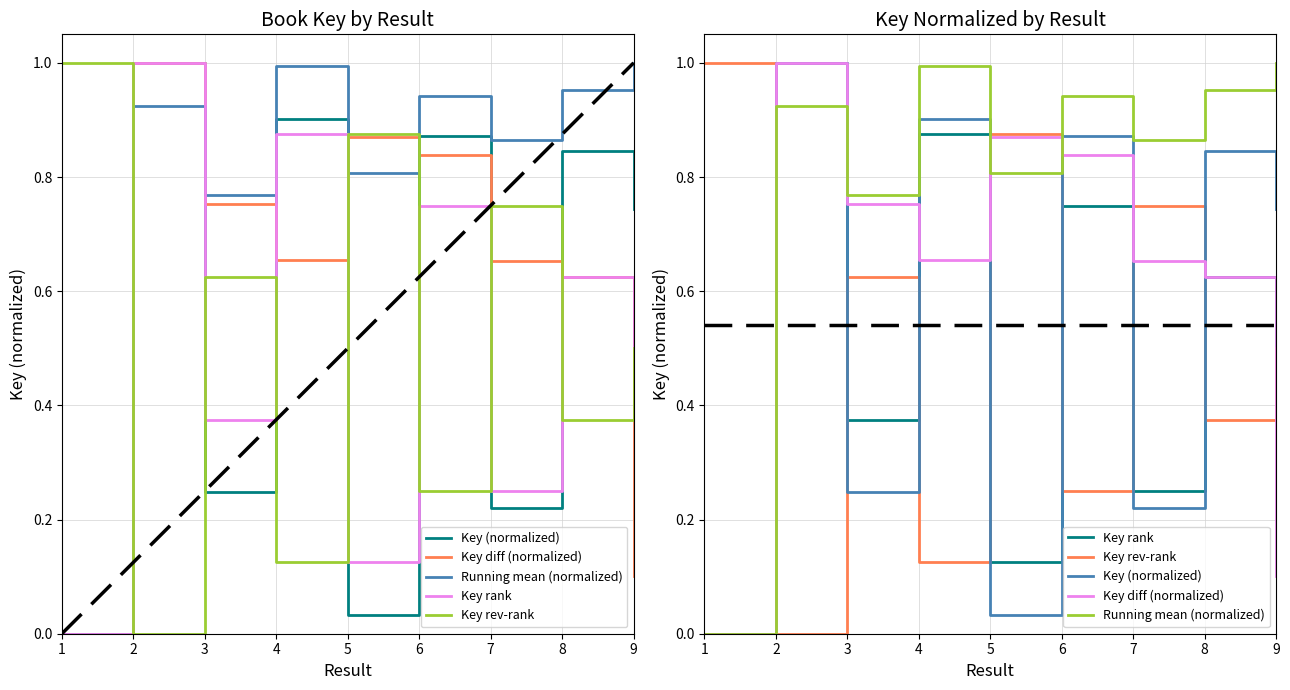

Which series has the largest range (max minus min)?

Key (normalized)